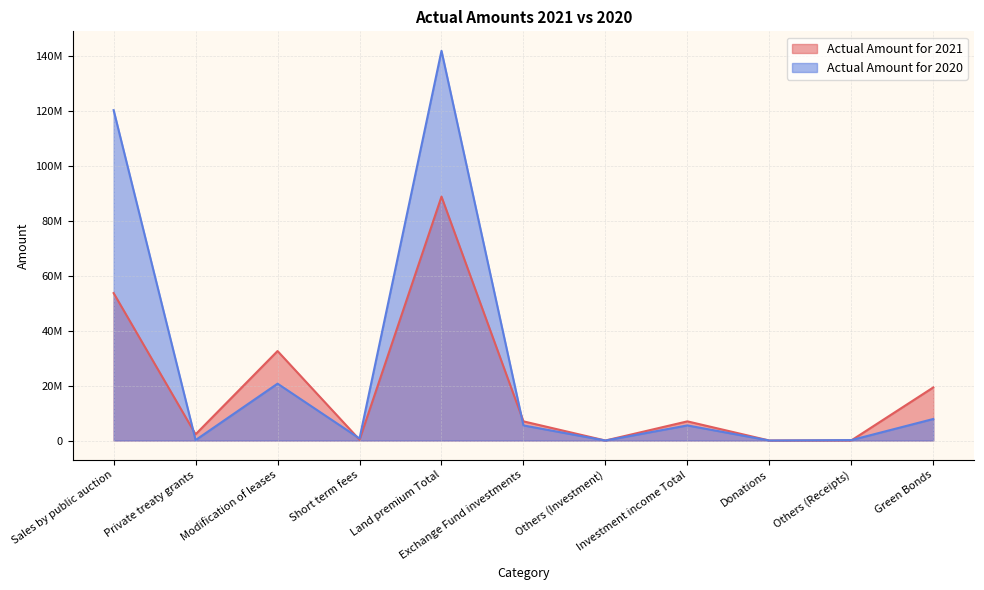

True or false: Actual Amount for 2021 and Actual Amount for 2020 intersect in this chart.

True